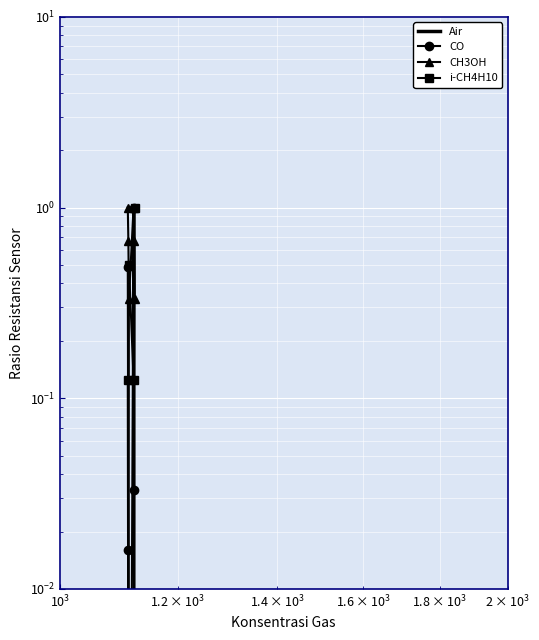

What is the greatest value displayed?

1.0